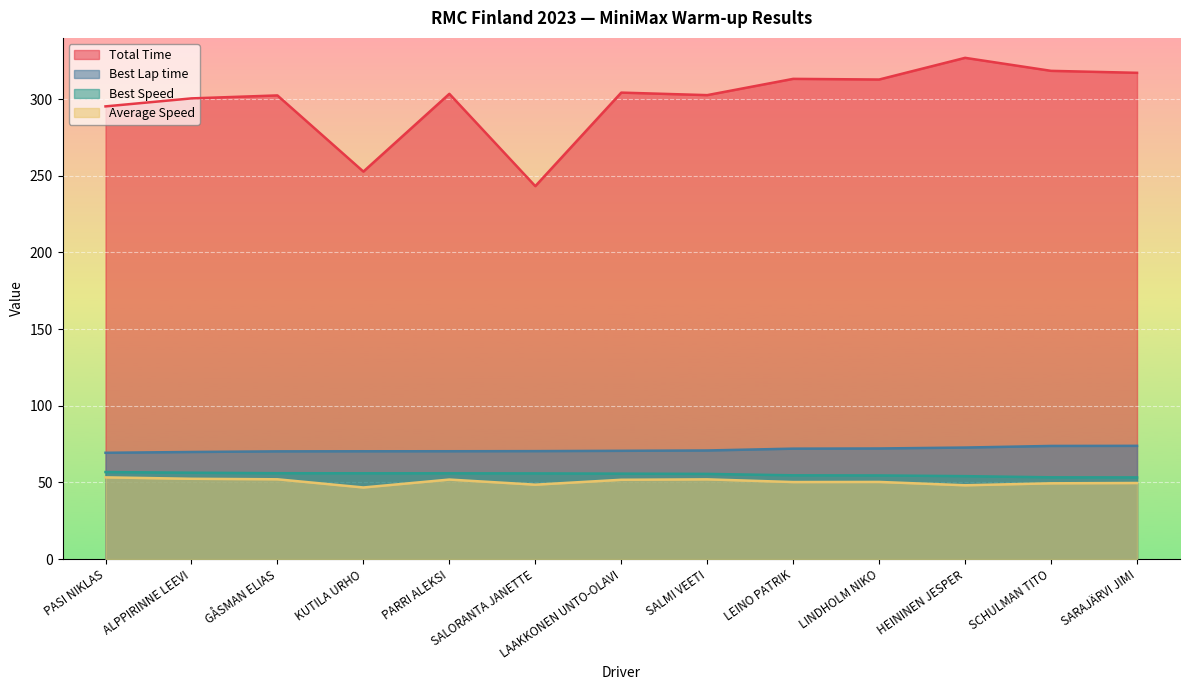

What is the label of the 7th point from the left?

LAAKKONEN UNTO-OLAVI